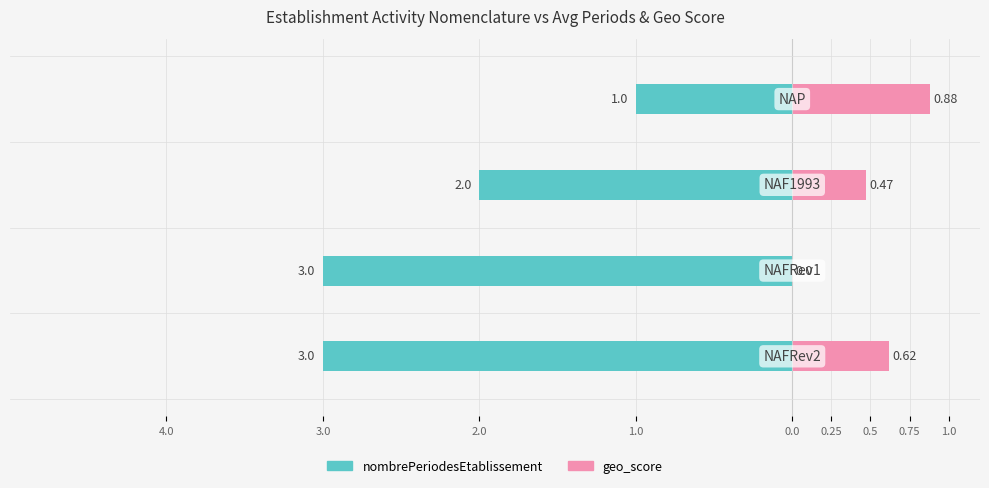

What is the label of the 1st bar from the right?

1.0